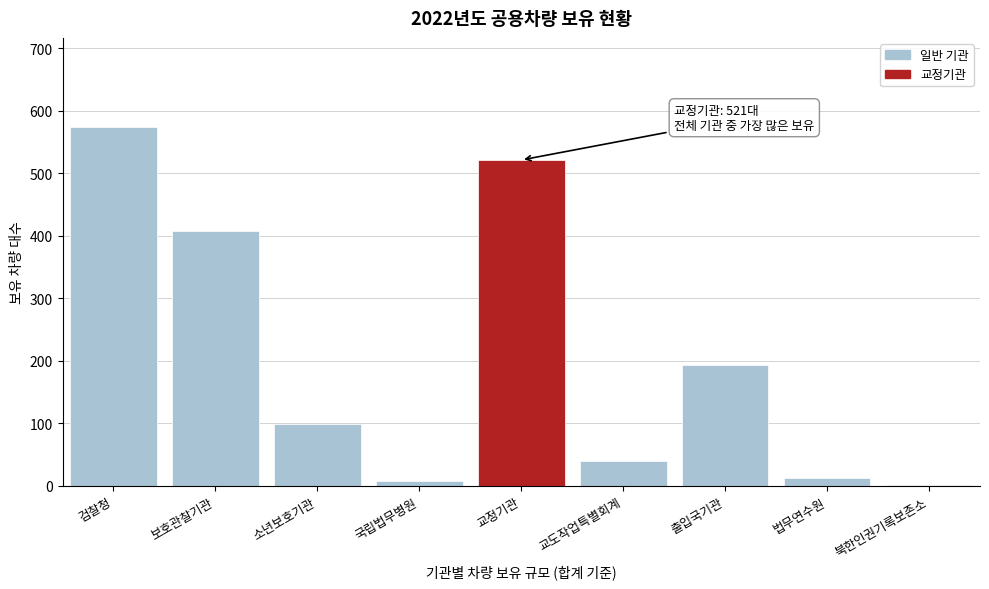

Reading right to left, what are all the values shown in this chart?

북한인권기록보존소=1	법무연수원=12	출입국기관=193	교도작업특별회계=39	교정기관=521	국립법무병원=8	소년보호기관=99	보호관찰기관=408	검찰청=573